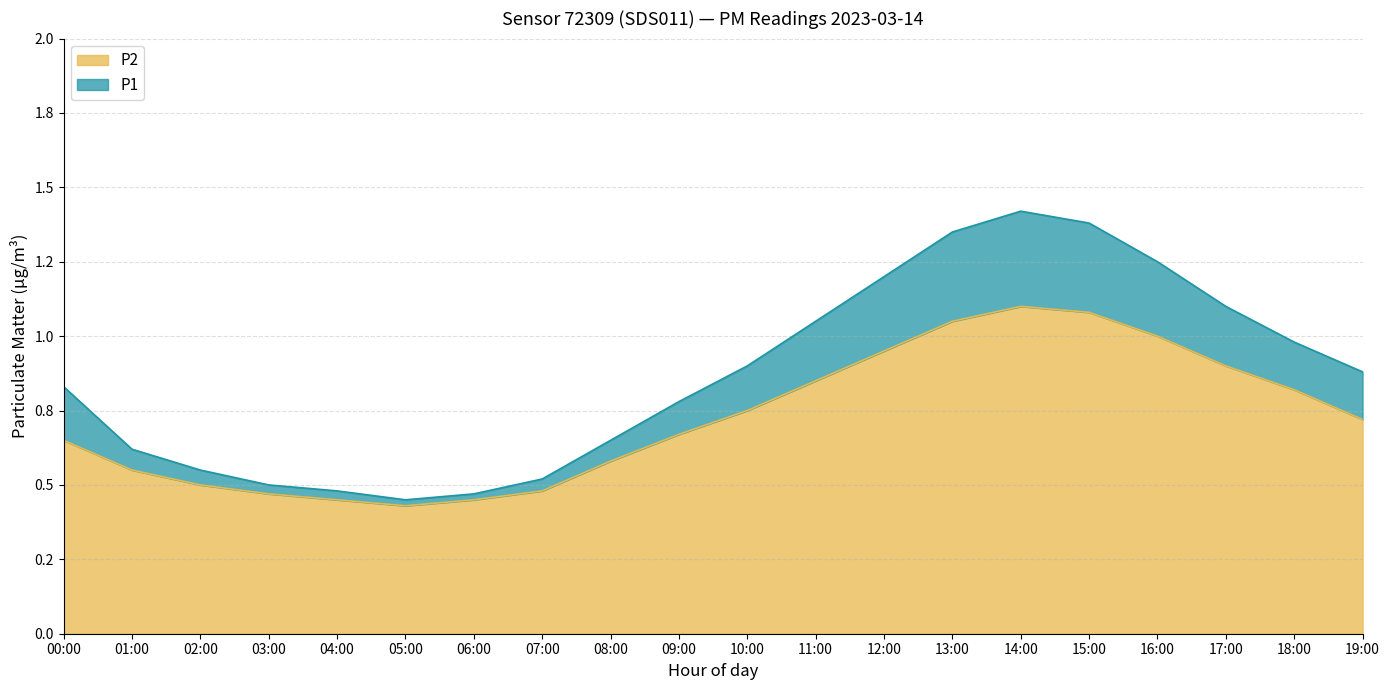

Between 17:00 and 07:00, which is larger?

17:00